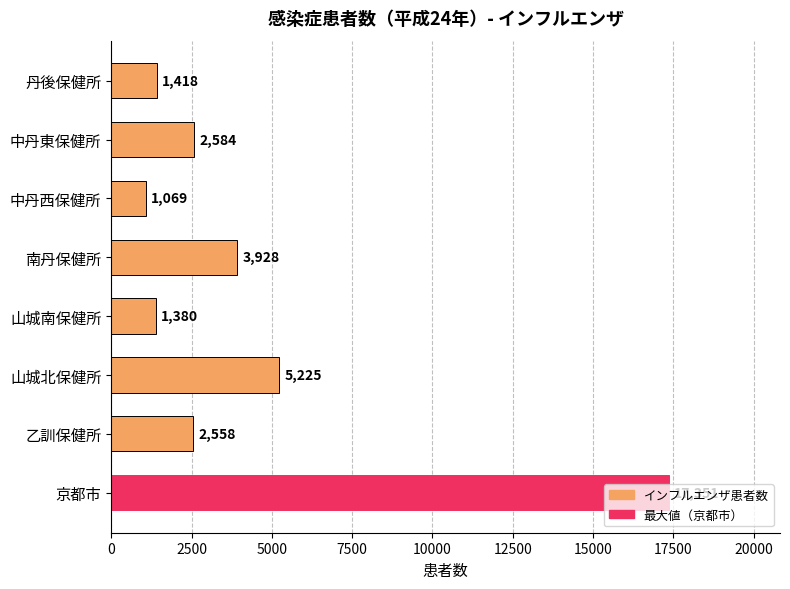

Are the bars grouped side by side (vs. stacked)?

No